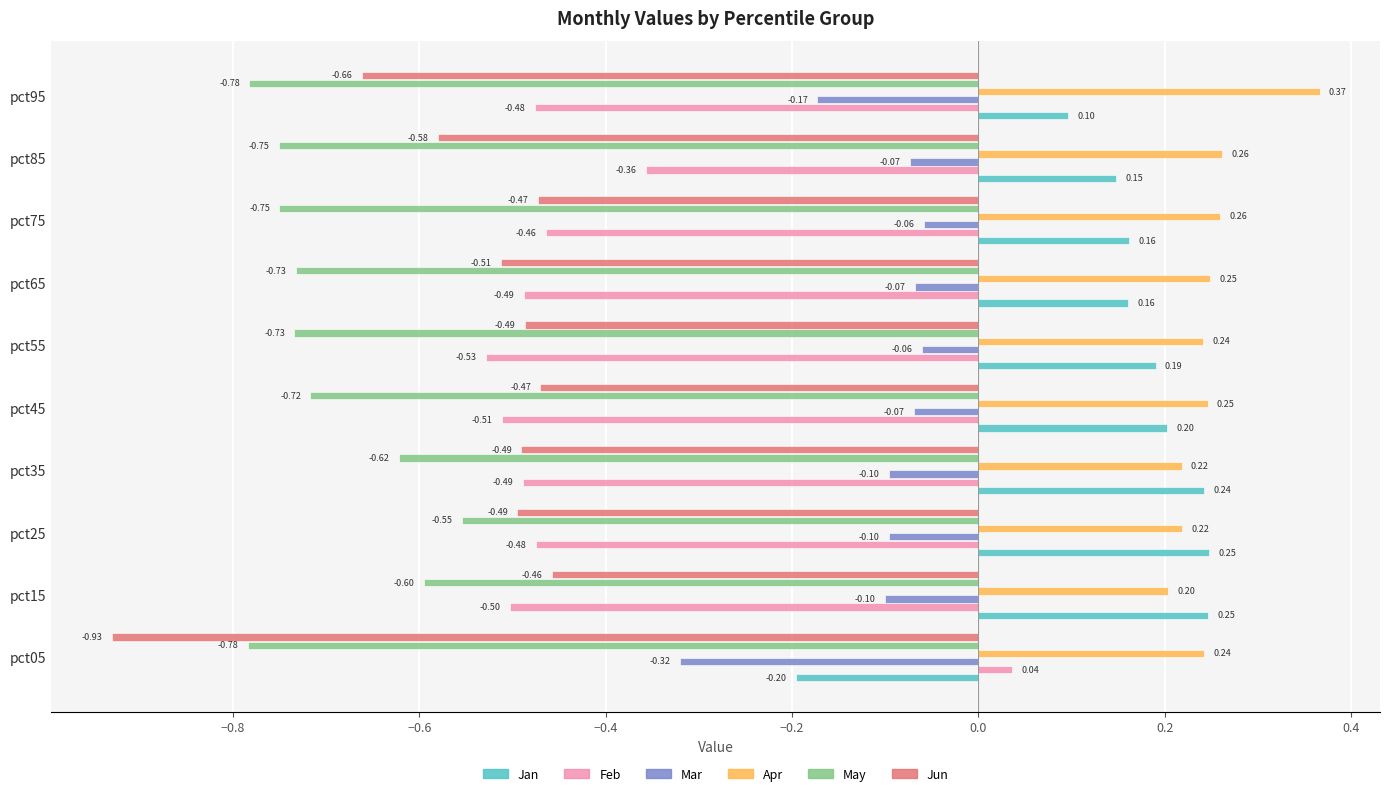

At which label is Apr closest to 0?

pct15